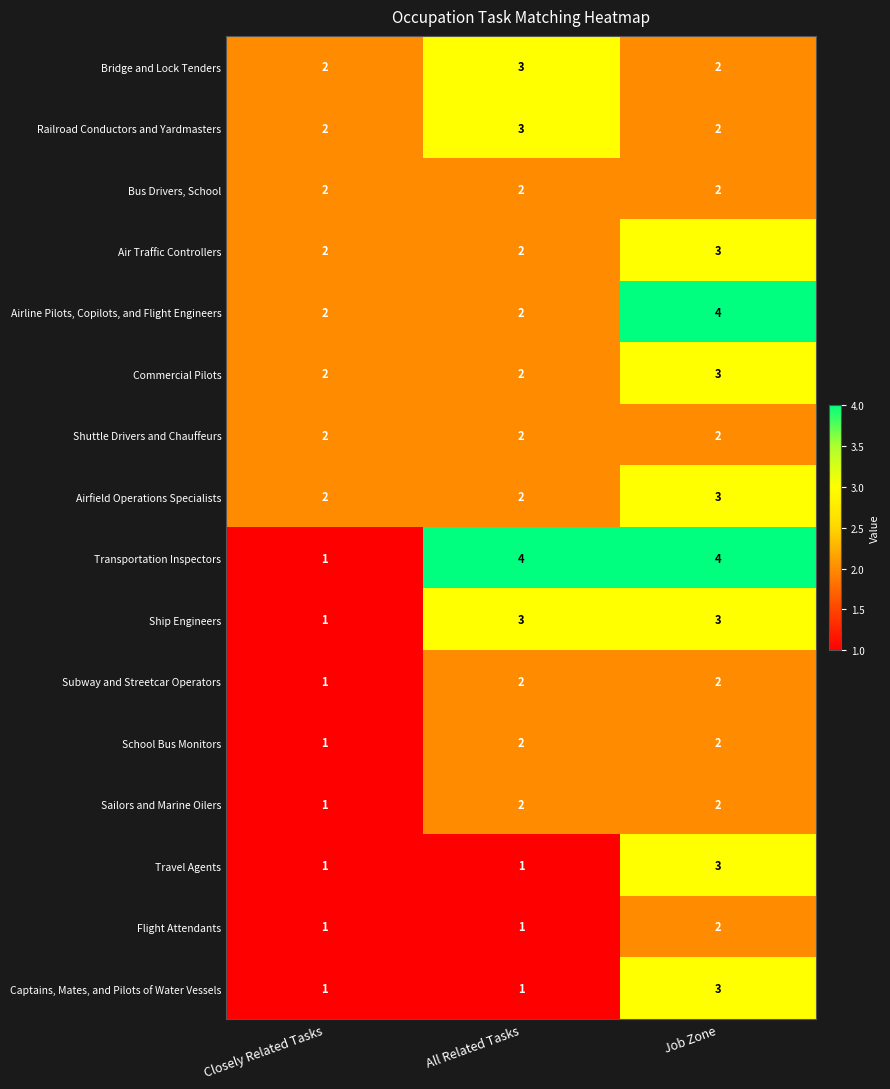

Which series has the largest total across all categories?

Transportation Inspectors